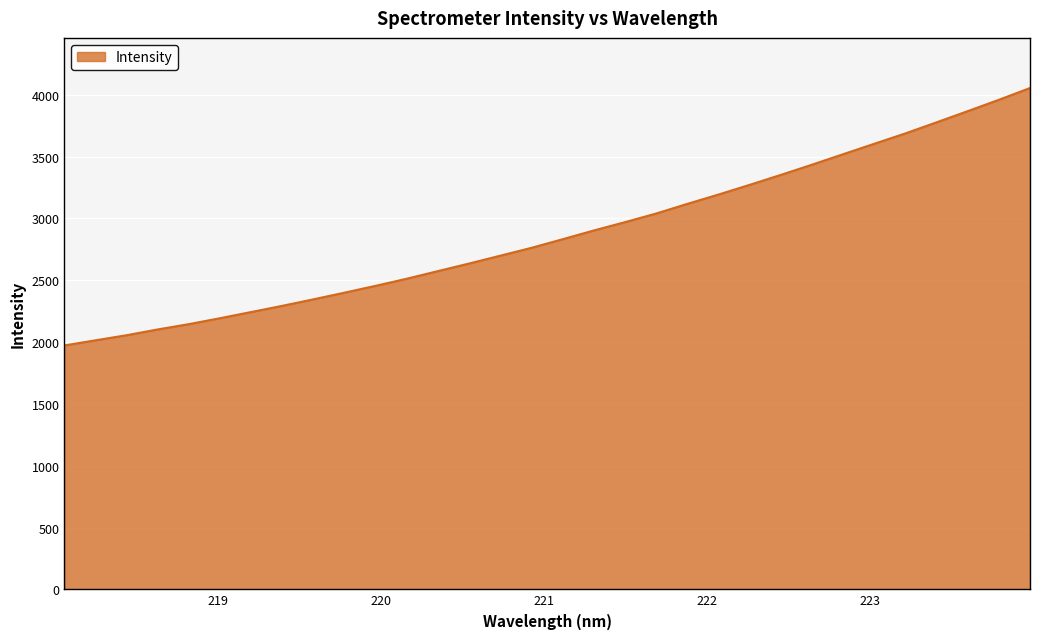

What is the difference between the maximum and minimum values?

2082.2